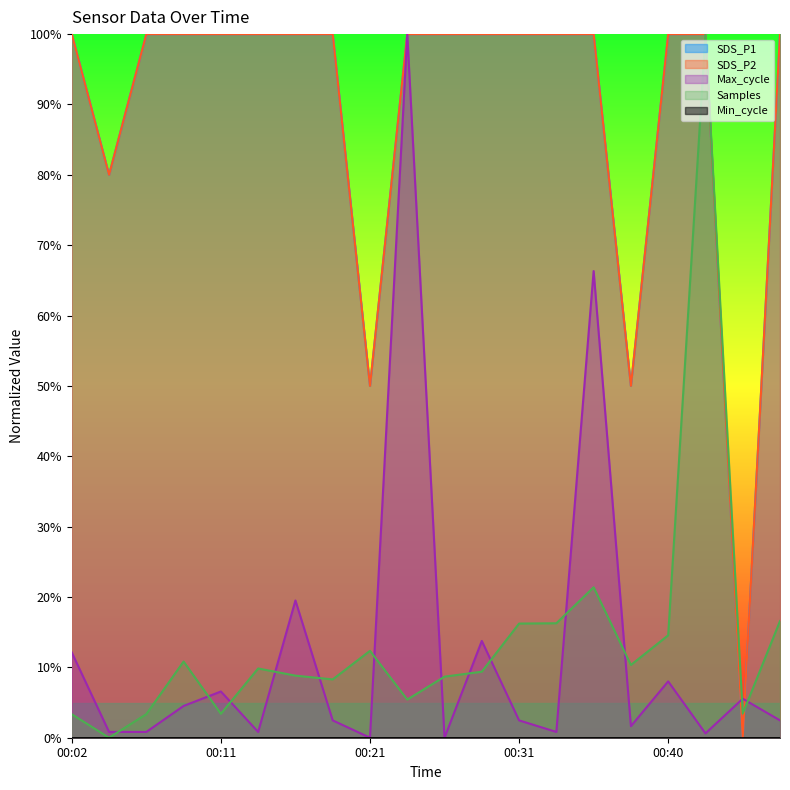

How many values in Samples are above zero?

19